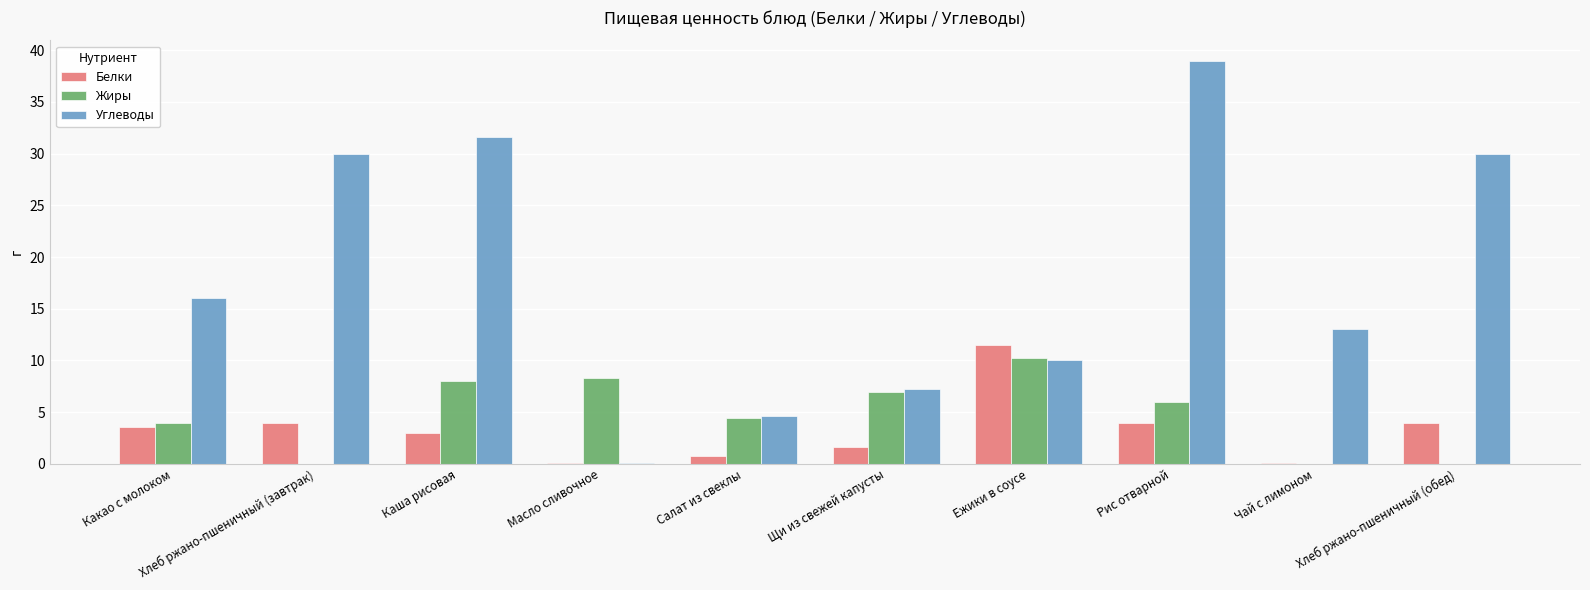

What is the sum of the Белки values at Каша рисовая and Ежики в соусе?

14.5